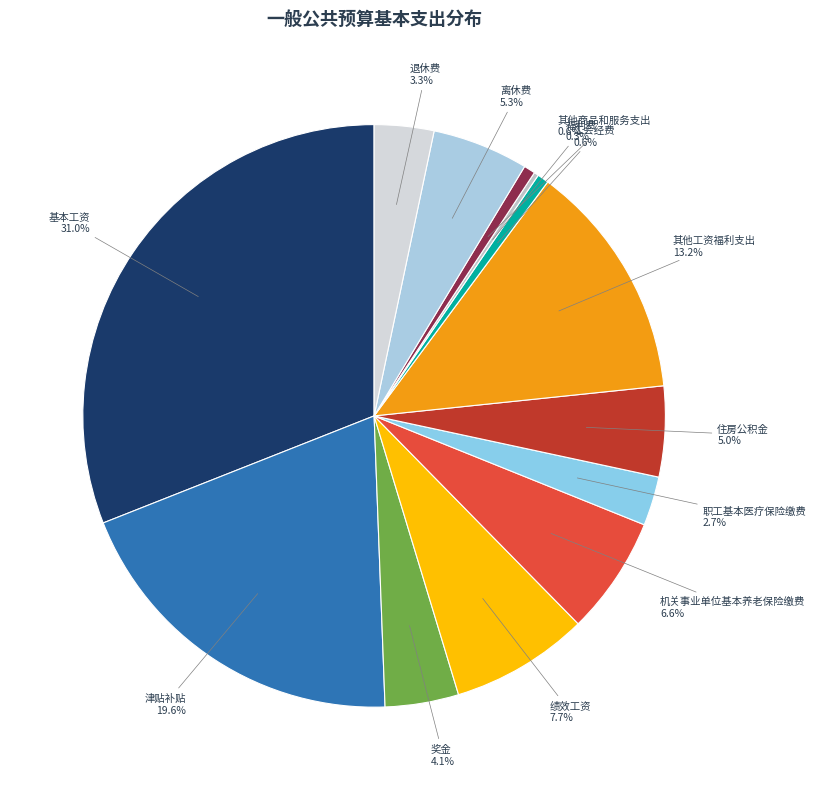

Which category has the biggest portion of the pie?

基本工资